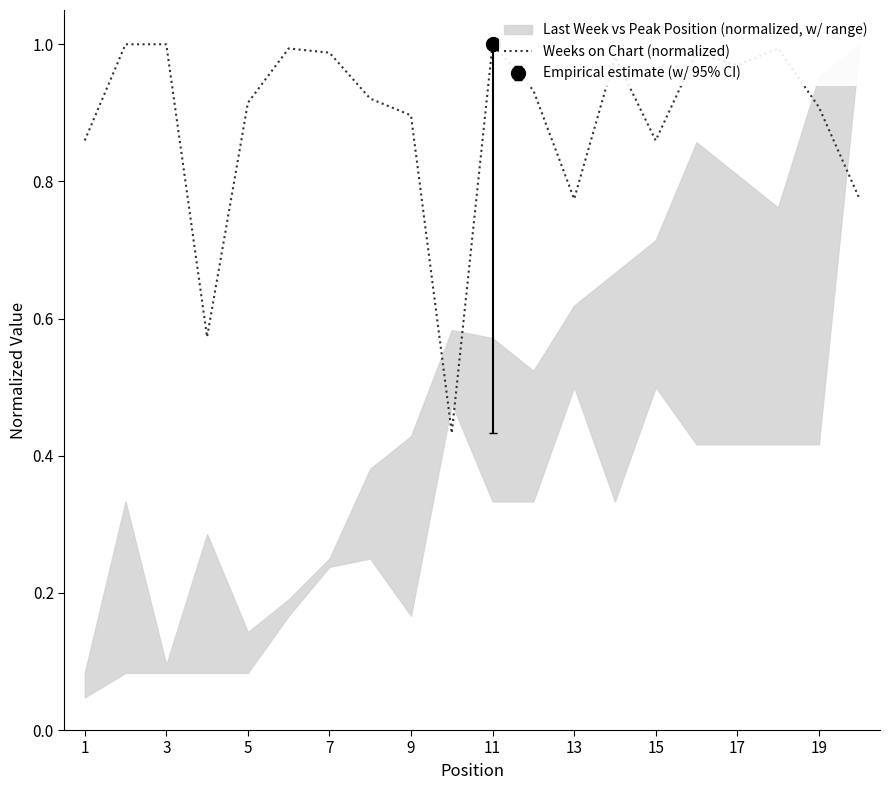

True or false: Weeks on Chart (normalized) has a value of 1.2 at 1.

False